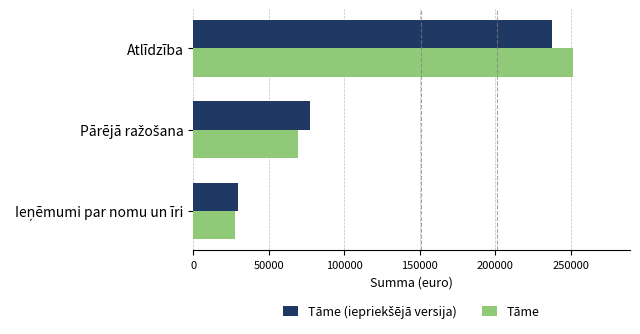

At how many categories does at least one series exceed 190297?

1